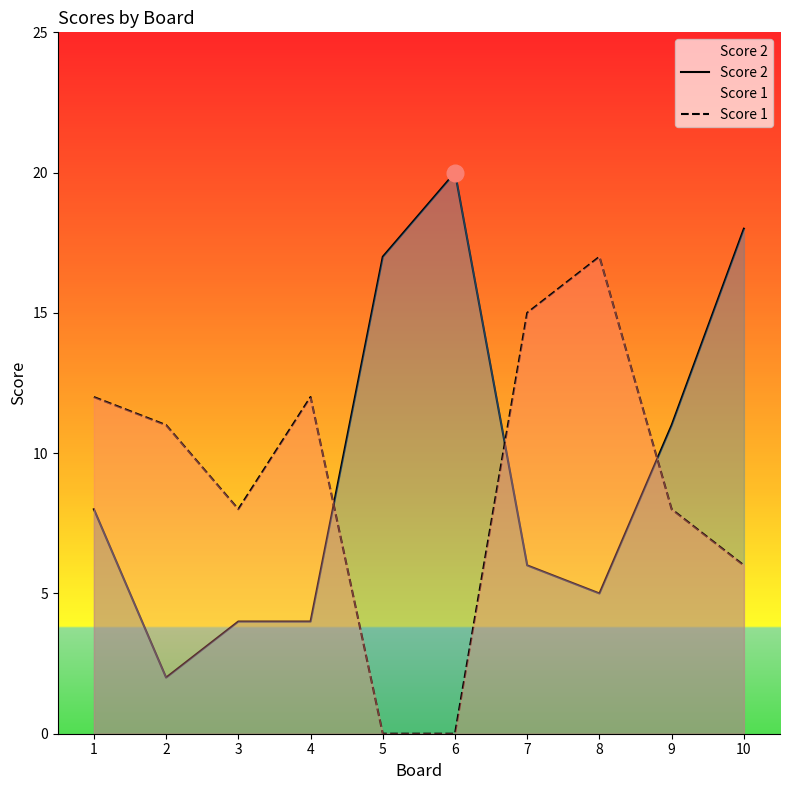

The value of Score 1 at 3 is 8. True or false?

True